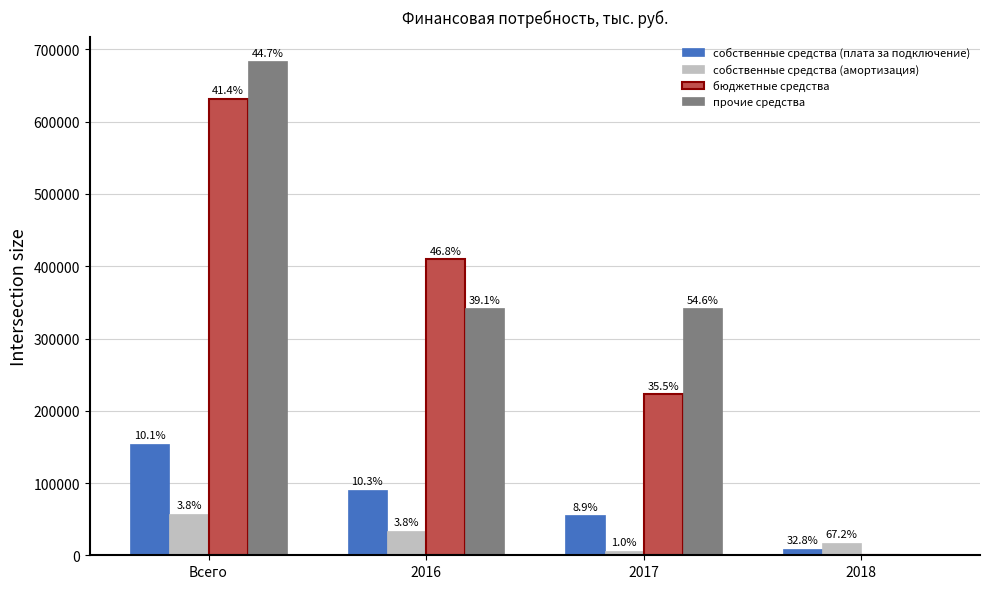

How many groups of bars are there?

4